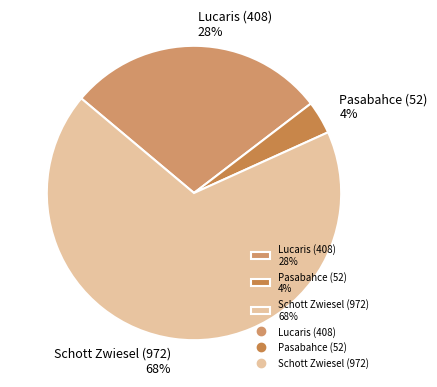

Do Pasabahce (52) and Lucaris (408) together represent more than half of the pie?

No